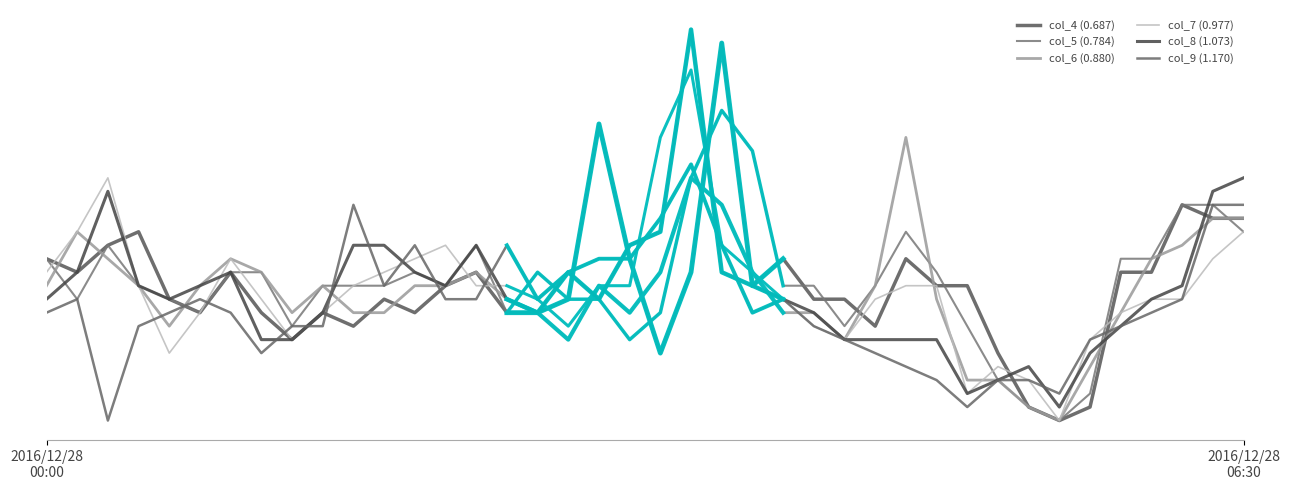

List the labels in order of col_7 (0.977) value, largest first.

21, 20, 2, 2016/12/28
06:30, 39, 13, 22, 6, 12, 38, 2016/12/28
00:00, 11, 23, 3, 10, 14, 15, 18, 19, 28, 29, 7, 16, 24, 27, 36, 37, 5, 9, 35, 17, 25, 8, 26, 34, 4, 31, 32, 30, 33